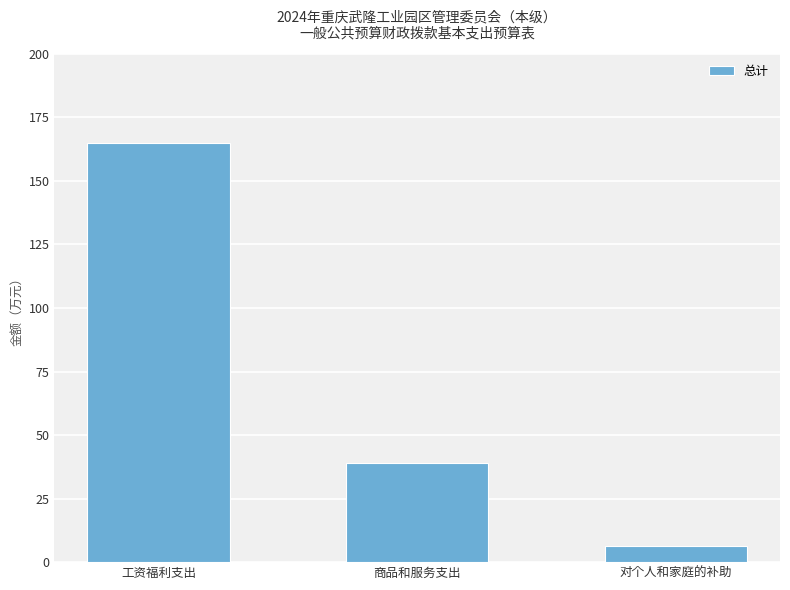

What is the average value?

70.1